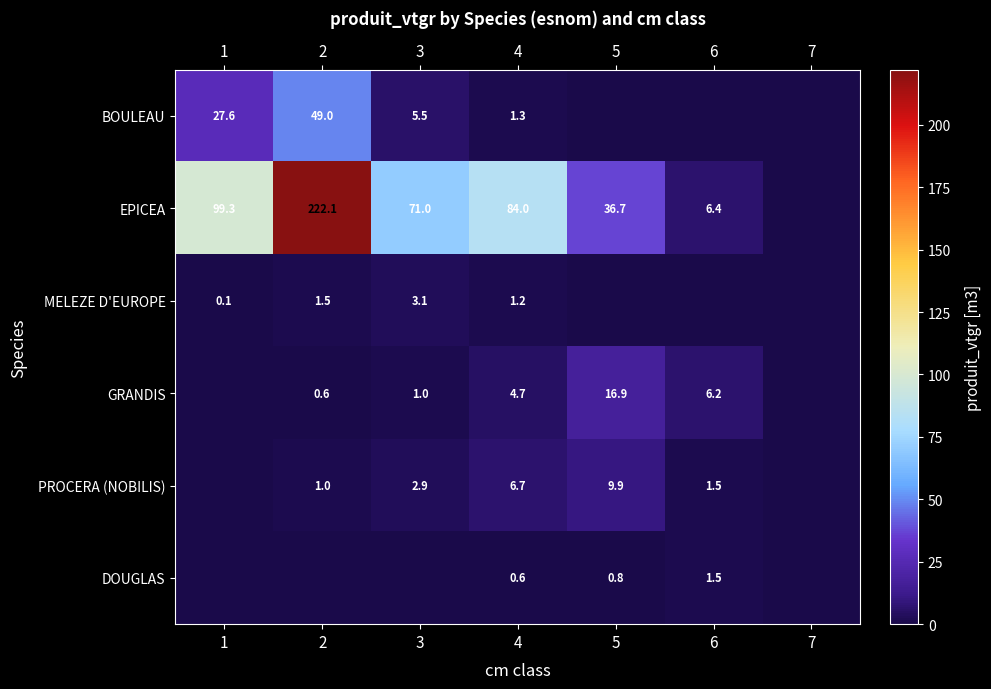

What is the total value across all series at 3?

83.5